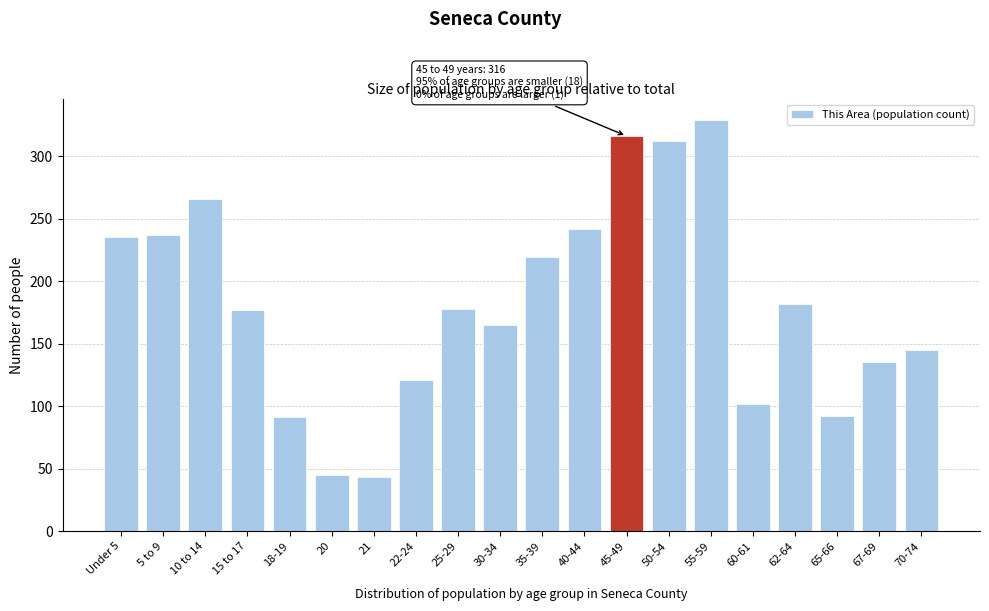

What is the greatest value displayed?

329